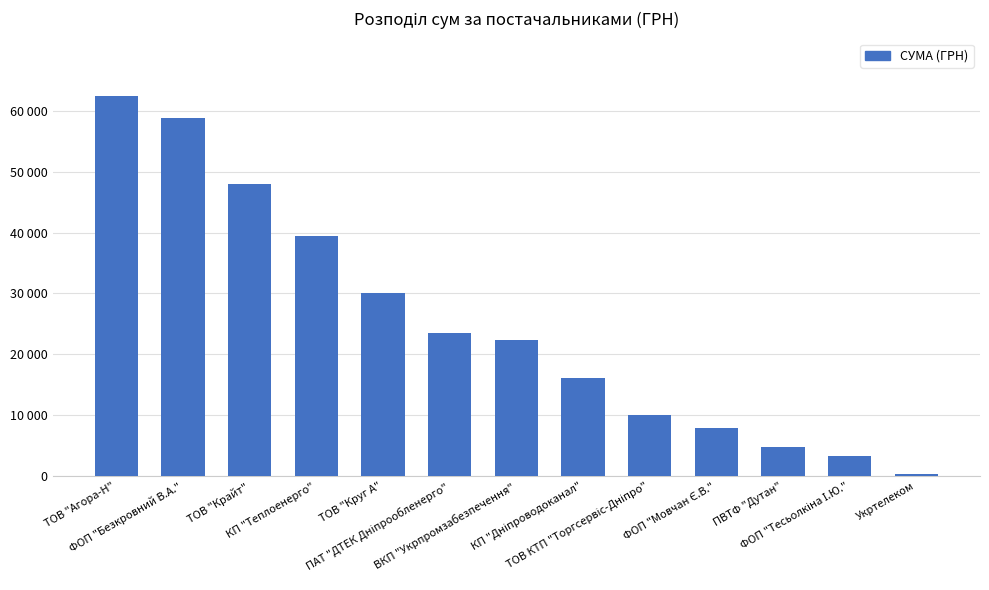

Are the bars horizontal?

No